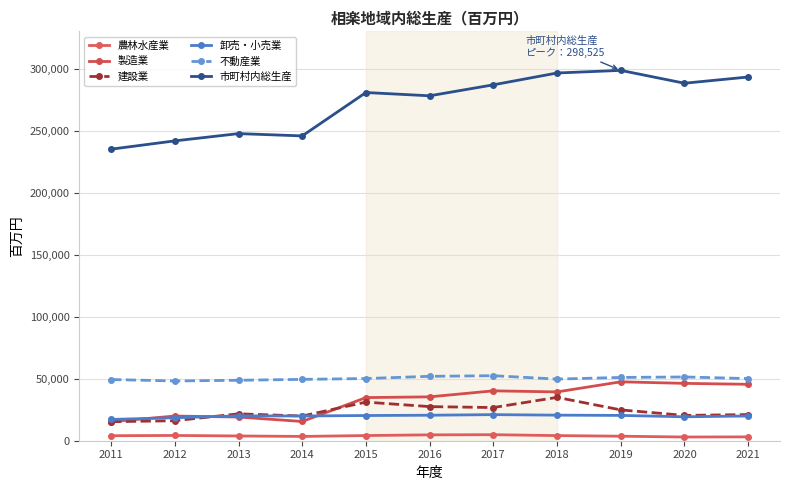

How many categories are shown in the chart?

11